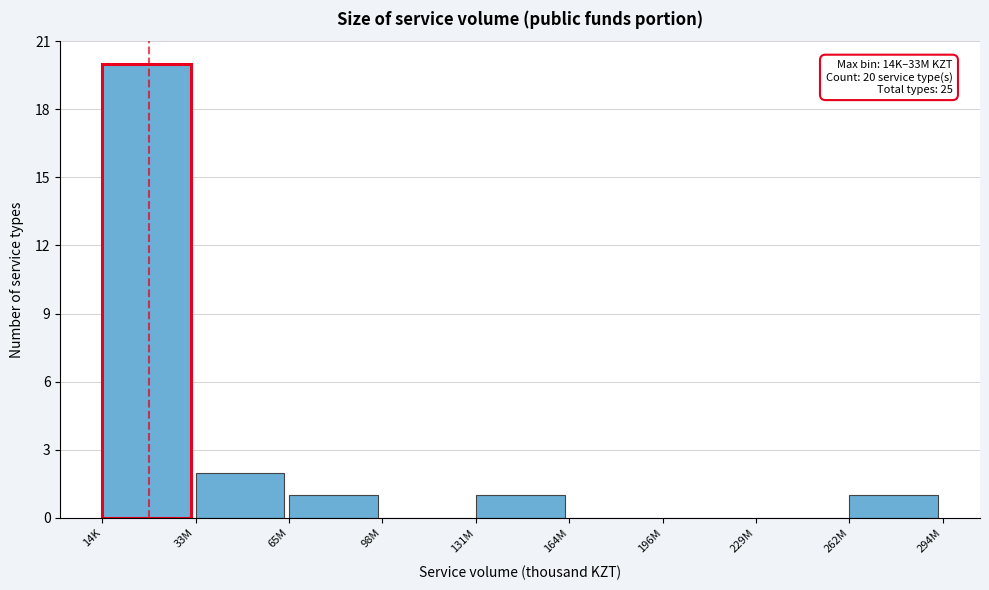

Reading right to left, list all the values displayed in this chart.

262M=1	229M=0	196M=0	164M=0	131M=1	98M=0	65M=1	33M=2	14K=20